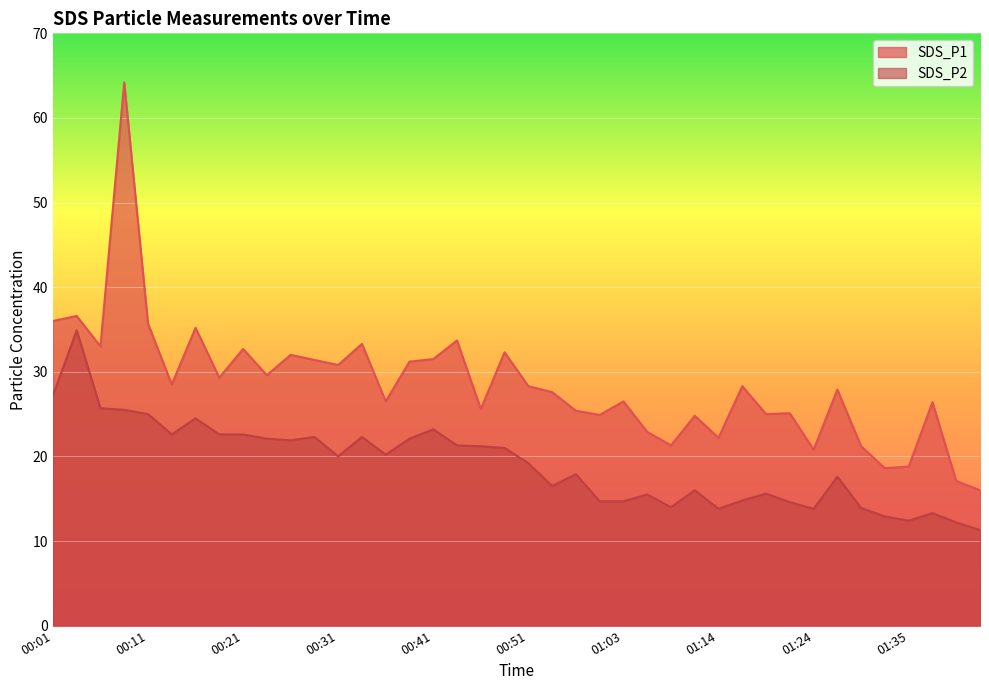

How many lines are shown in the chart?

2